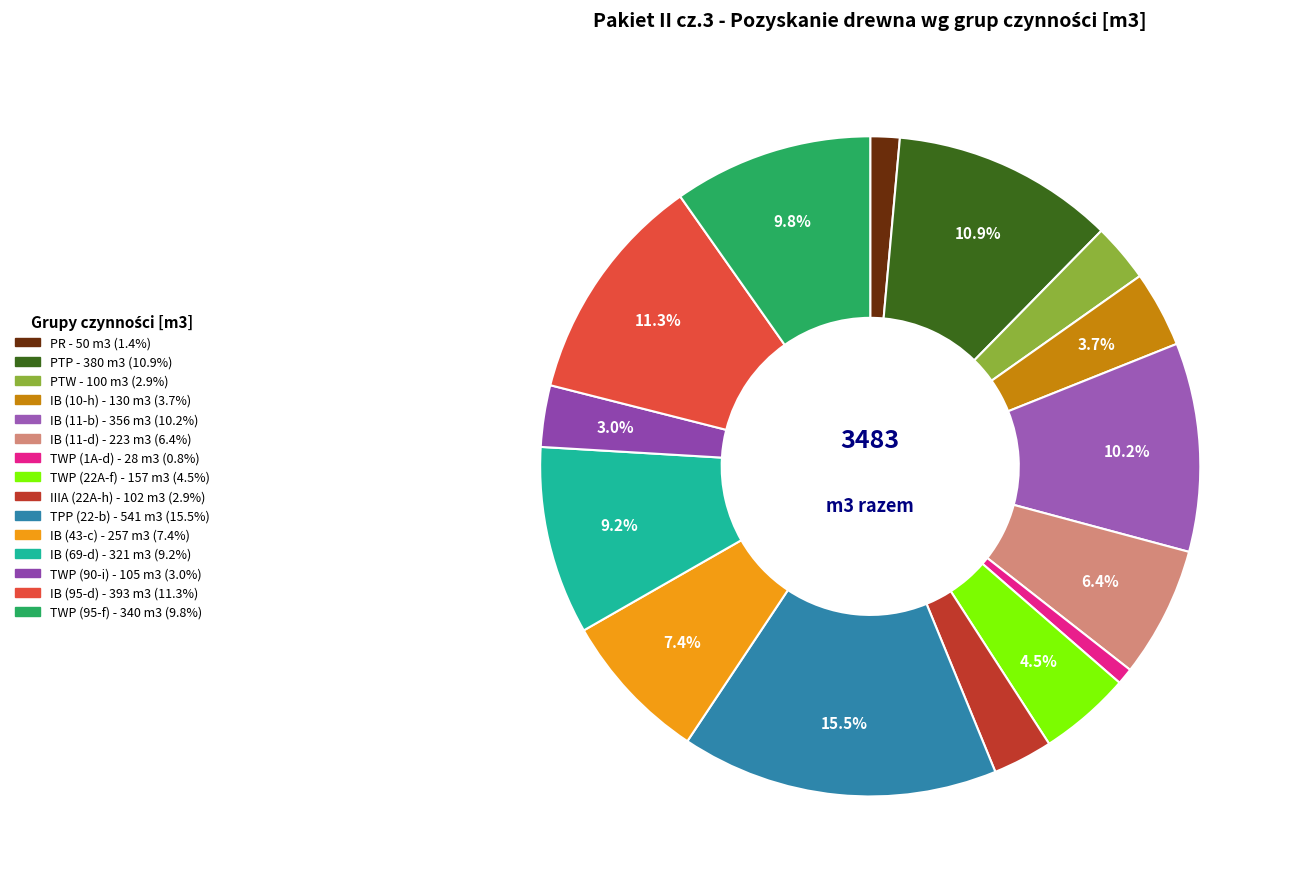

Does IB (43-c) account for over 50% of the chart?

No